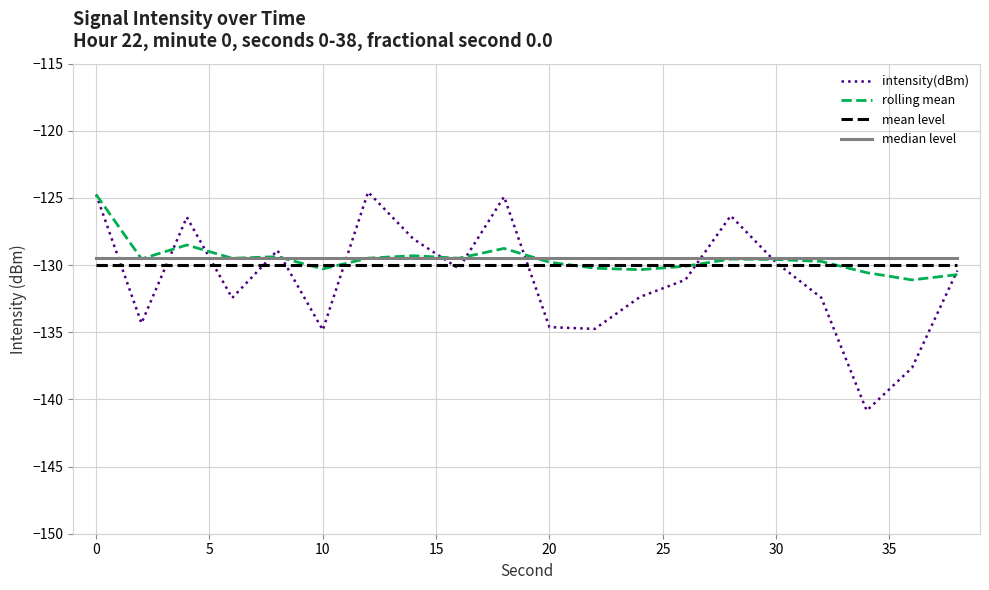

What is the smallest value displayed?

-140.8